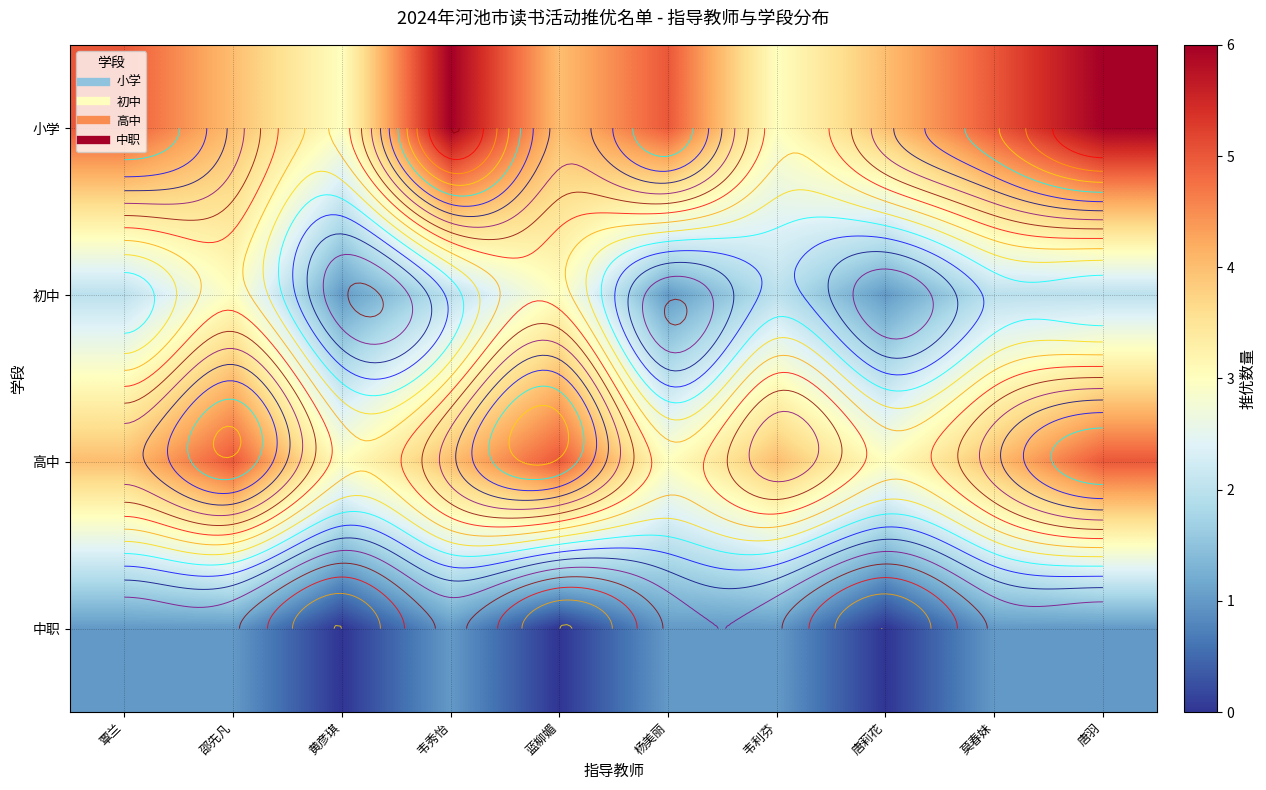

What is the sum of the 小学 values at 韦秀怡 and 覃兰?

11